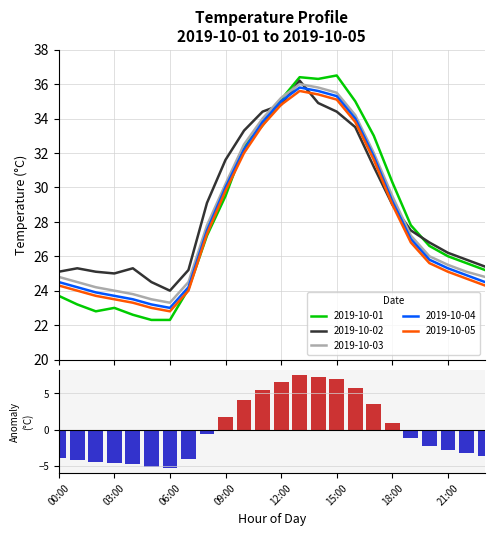

Does the chart contain any negative values?

Yes